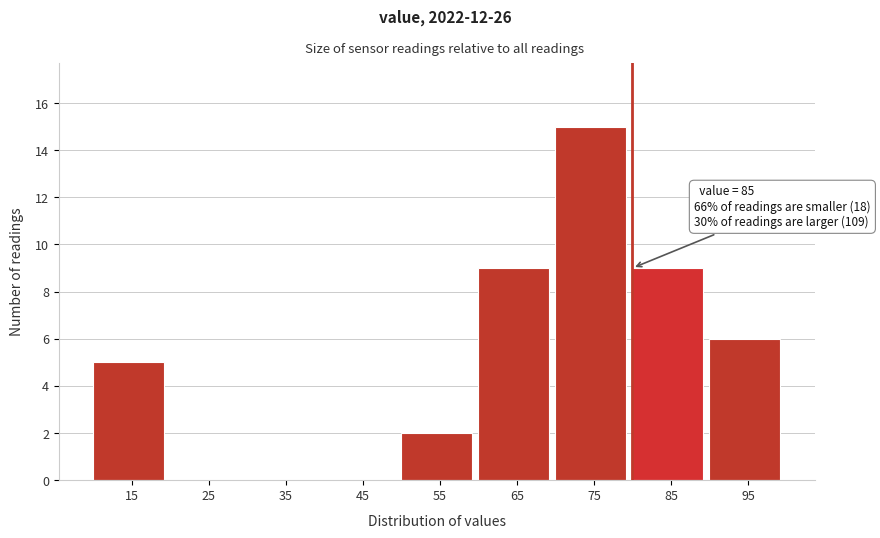

Reading right to left, transcribe all the data shown in this chart.

95=6	85=9	75=15	65=9	55=2	45=0	35=0	25=0	15=5